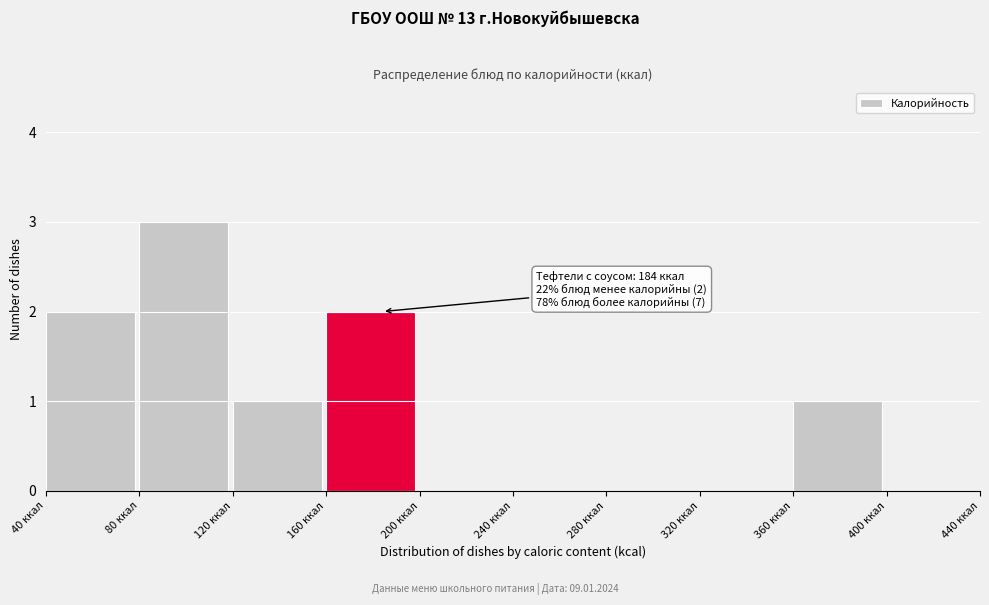

Which range on the x-axis has the tallest bar?

80 to 120